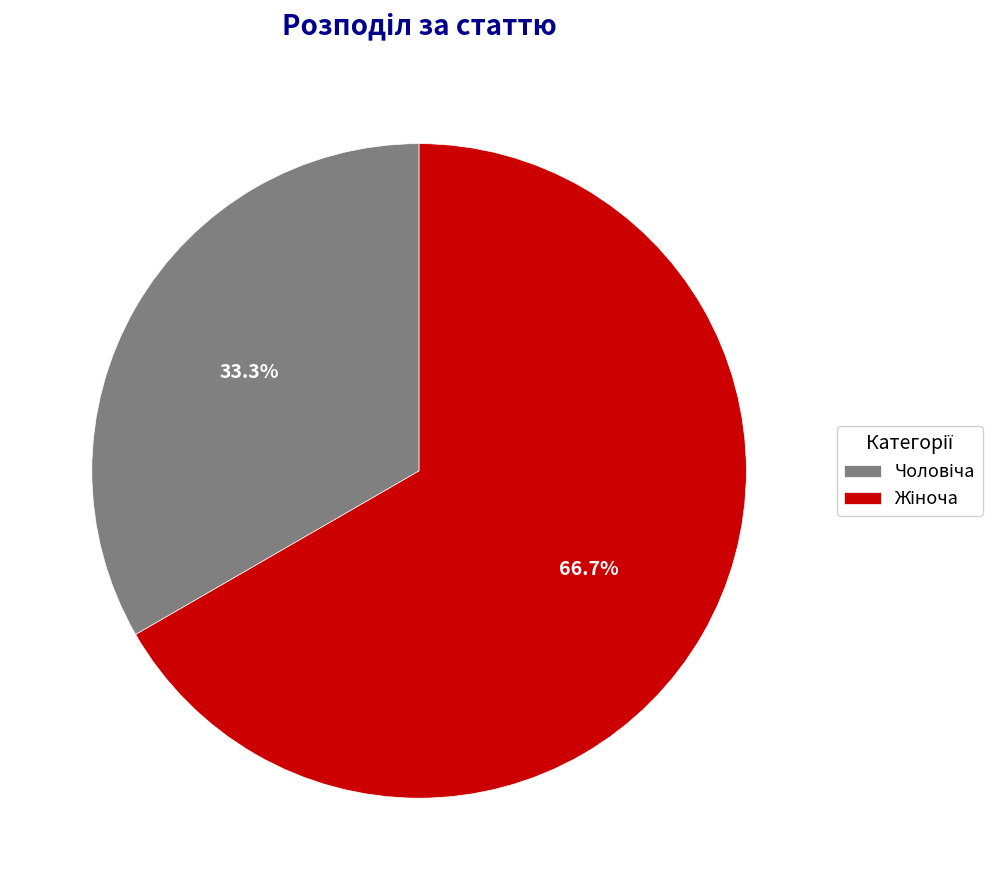

Is there a majority slice in this chart?

Yes